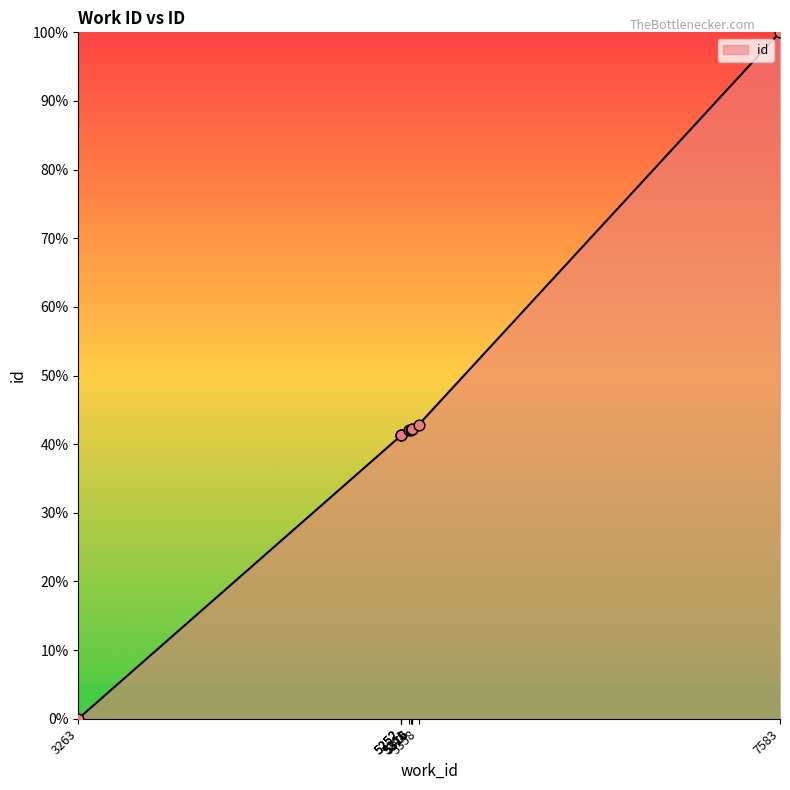

What is the change in value from 5252 to 7583?

+58.7